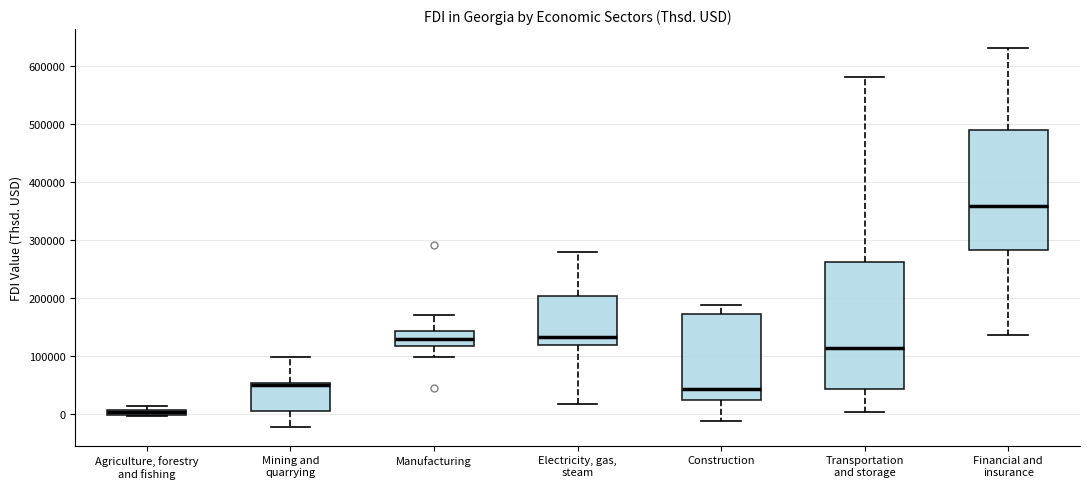

Comparing the boxes themselves (not the whiskers), which one is the tallest?

Transportation and storage